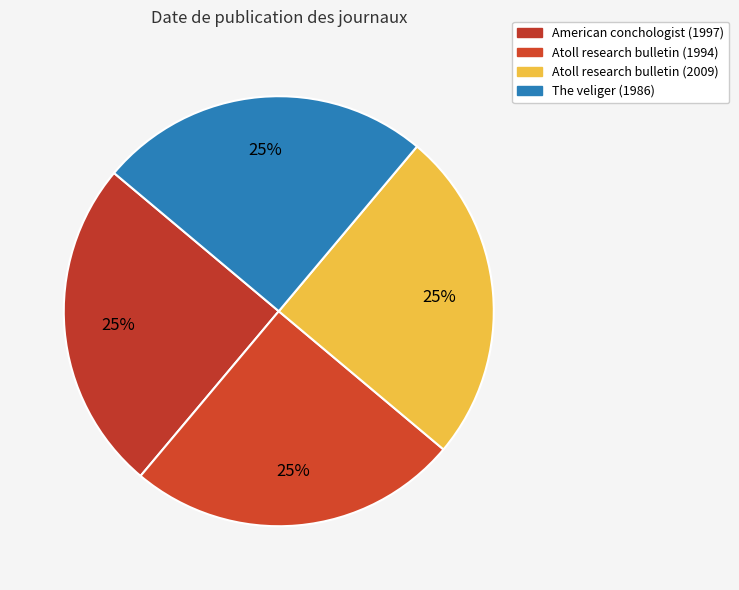

Count the number of slices in the pie.

4